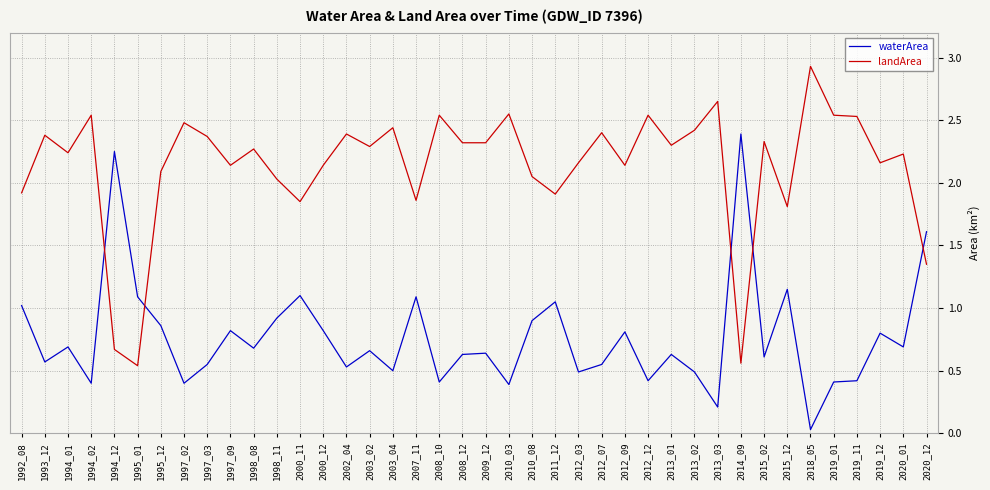

List the series in order of their peak value, lowest first.

waterArea, landArea